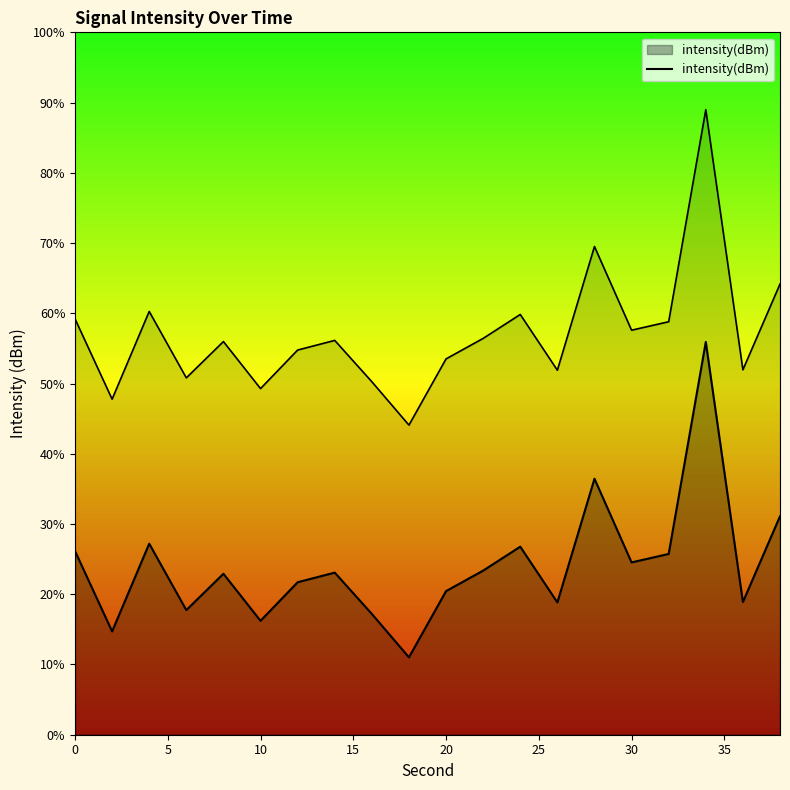

True or false: there are more than 0 points higher than both neighbors.

True